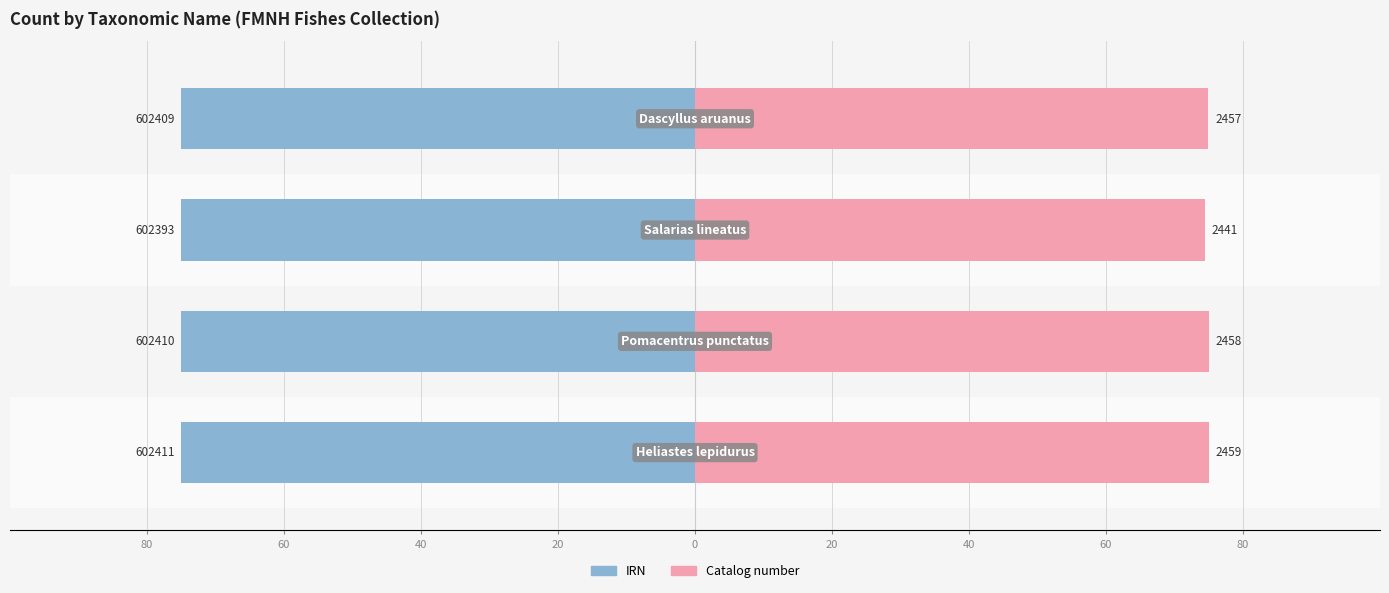

List the series in order of their peak value, lowest first.

IRN, Catalog number